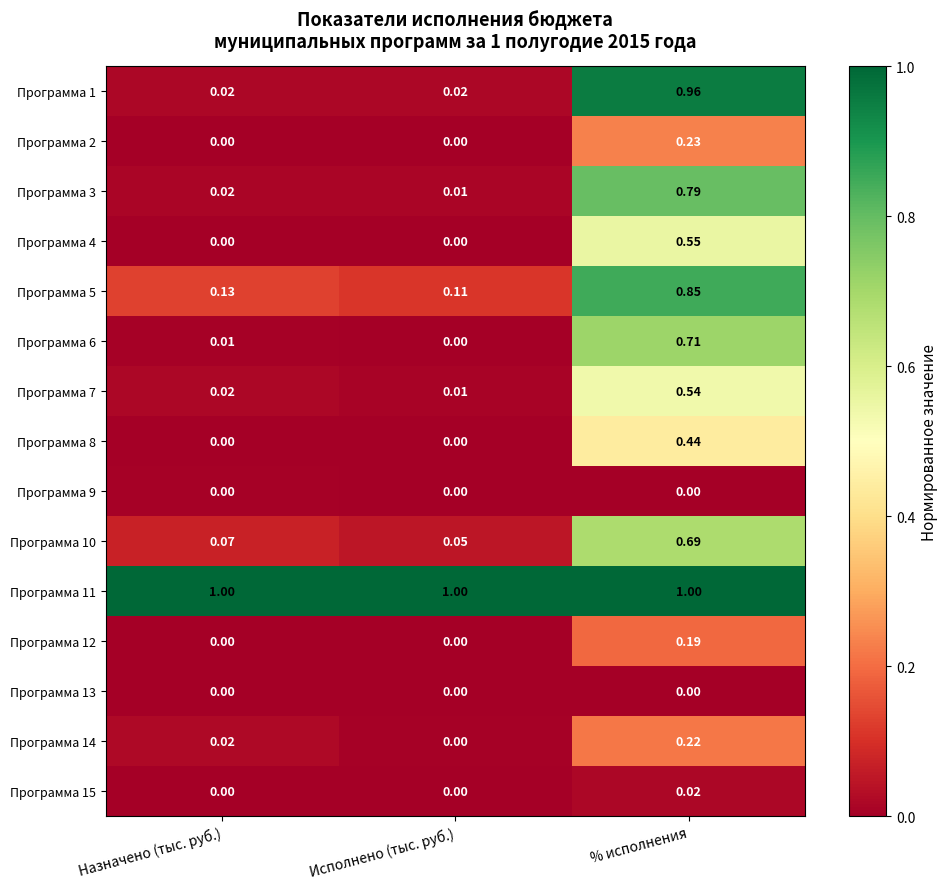

Where is Программа 6 nearest to the value 0?

Исполнено (тыс. руб.)